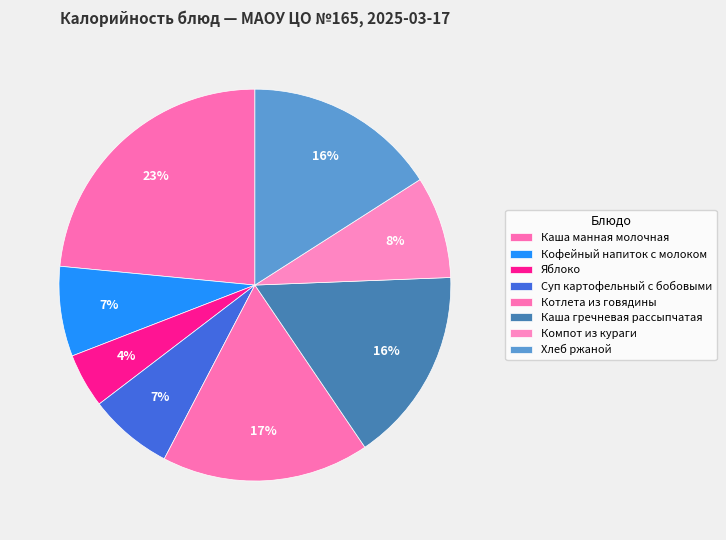

How many slices are in this pie chart?

8